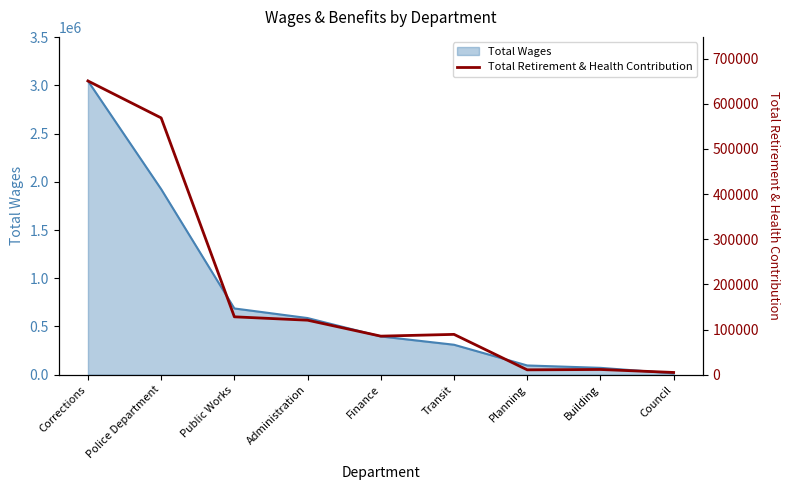

What is the change in value from Public Works to Transit?

-38898